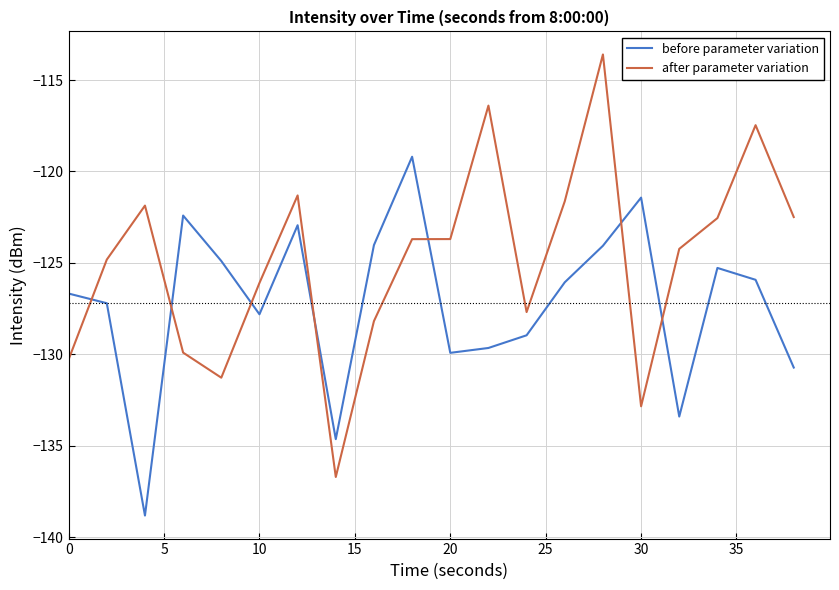

True or false: after parameter variation and before parameter variation intersect in this chart.

True